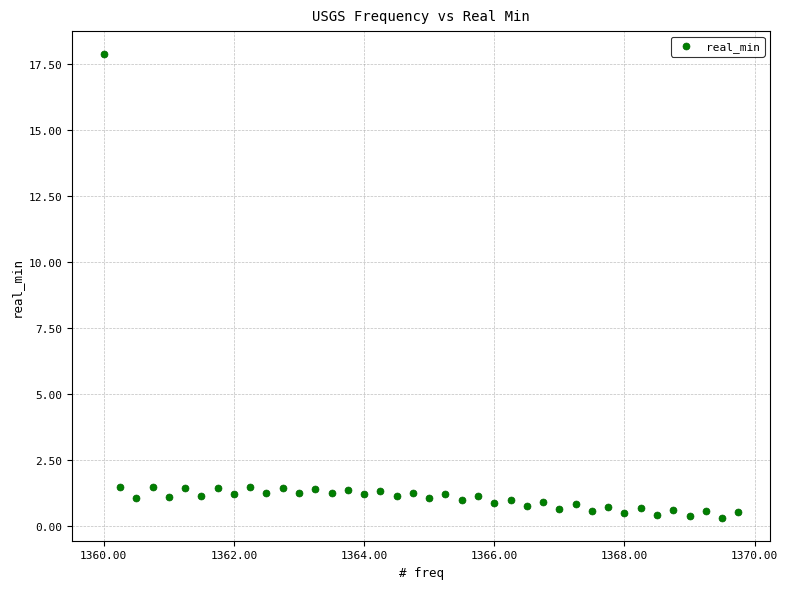

What is the range of X values (max minus min)?

9.8